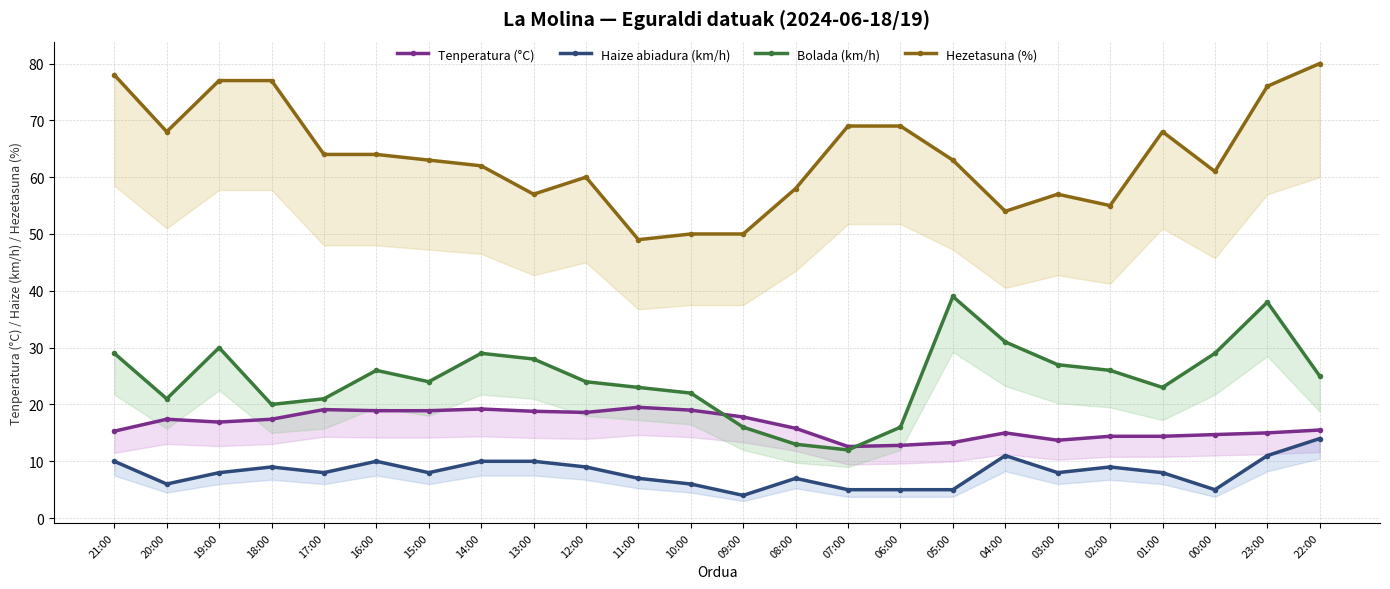

What is the greatest value displayed?

80.0